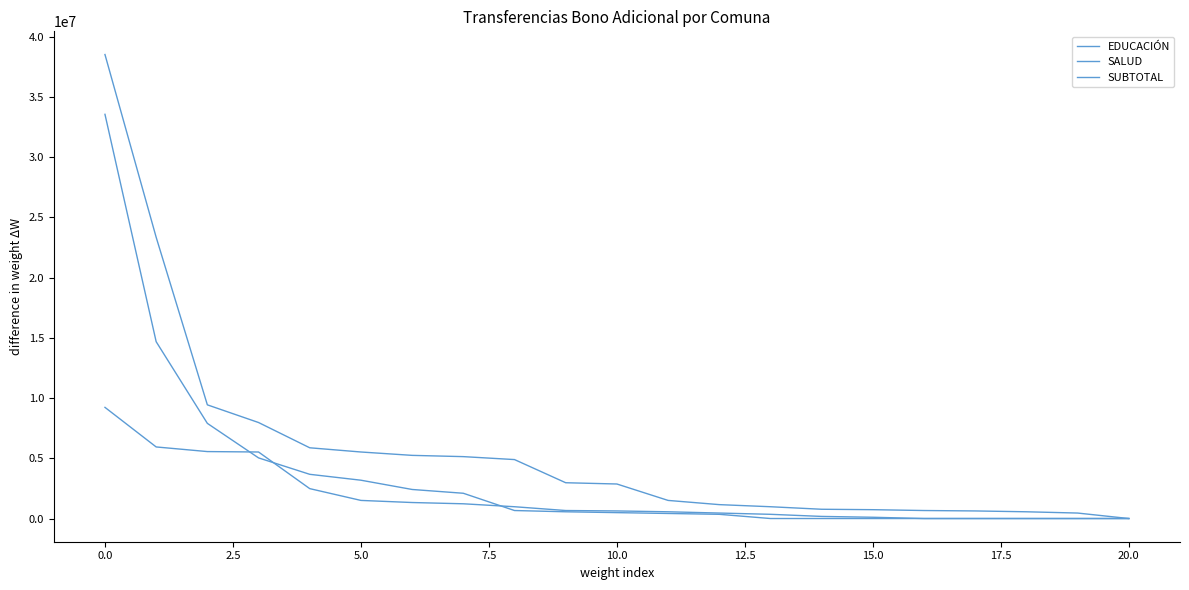

Is this an area chart (filled region under the line)?

No